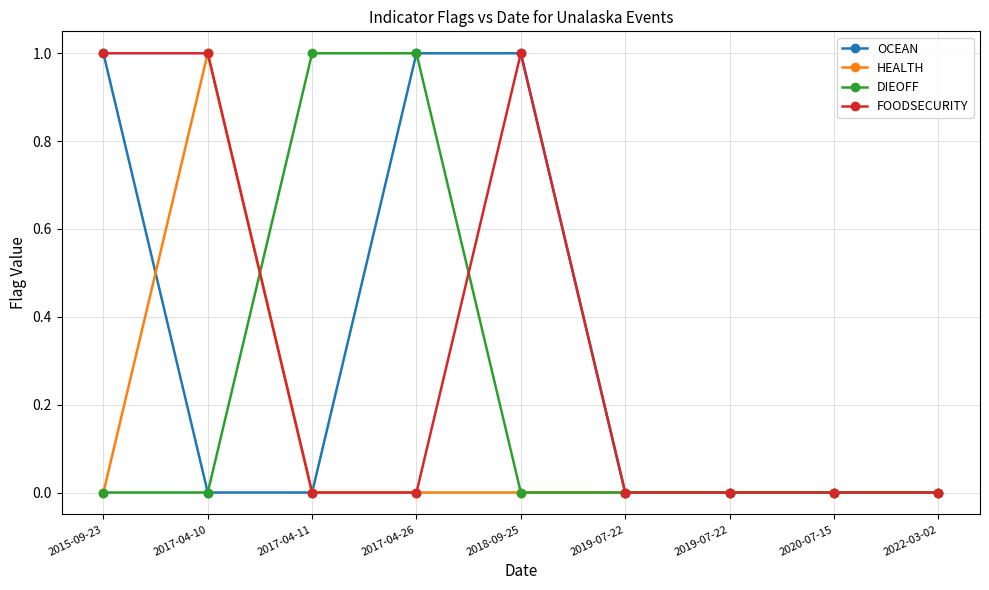

What is the sum of the HEALTH values at 2017-04-10 and 2020-07-15?

1